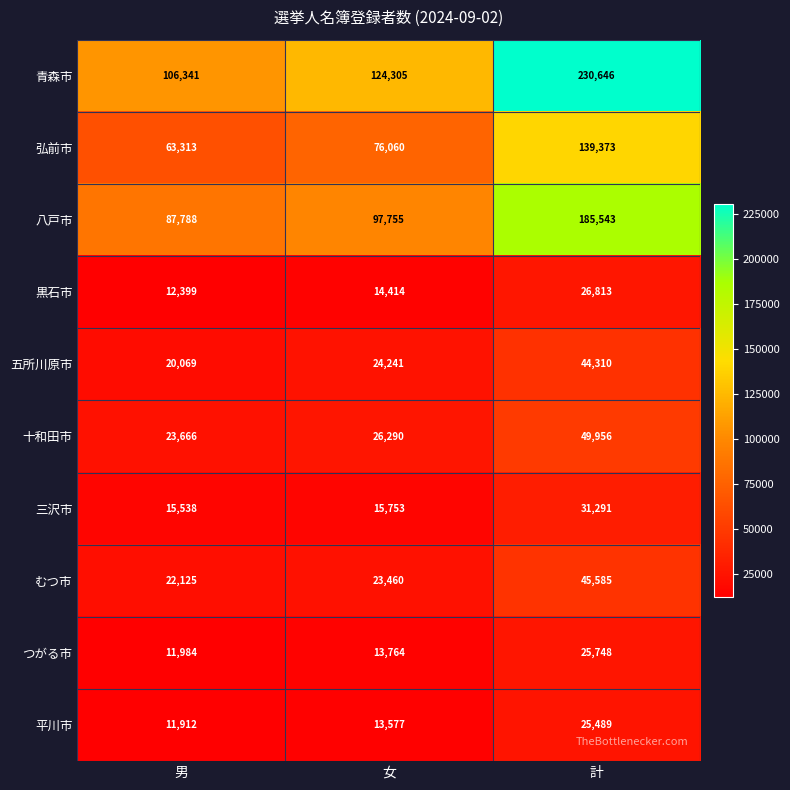

What is the greatest value displayed?

230646